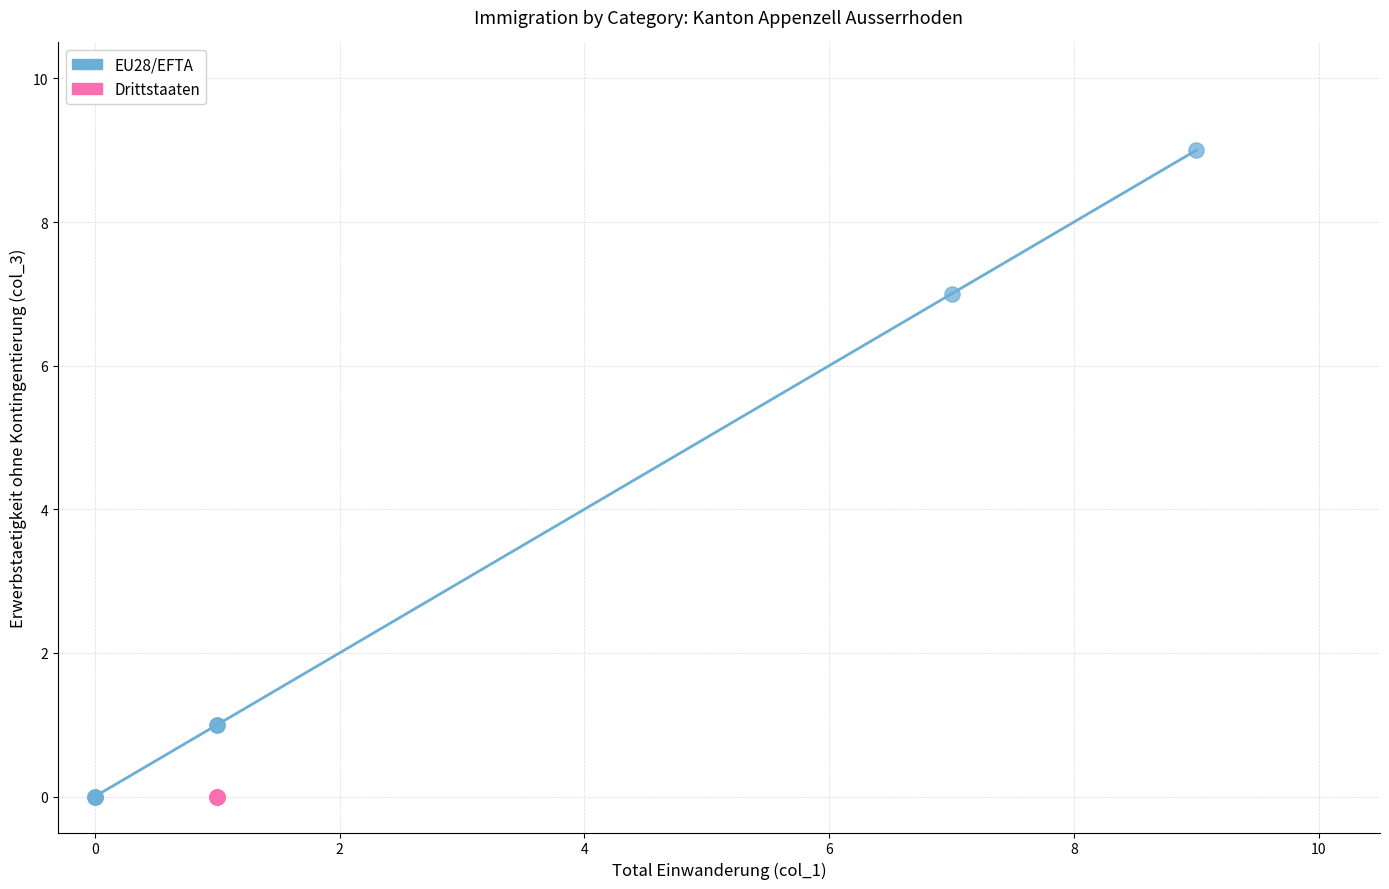

Which series contains the highest Y value?

EU28/EFTA